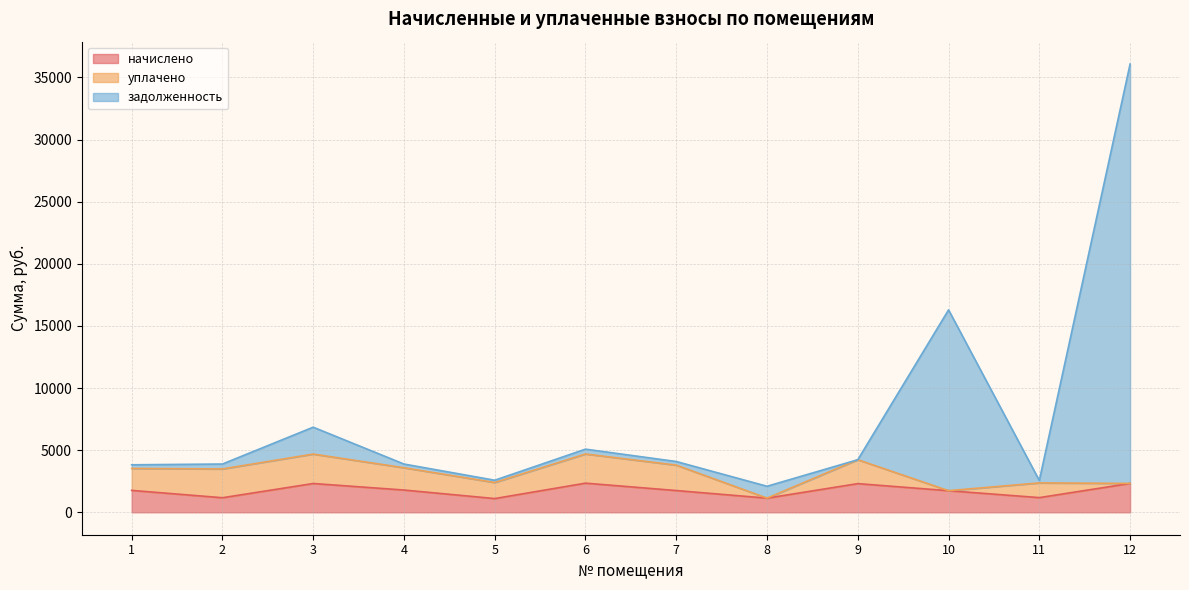

Is the value of задолженность at 2 greater than the value of начислено at 10?

Yes